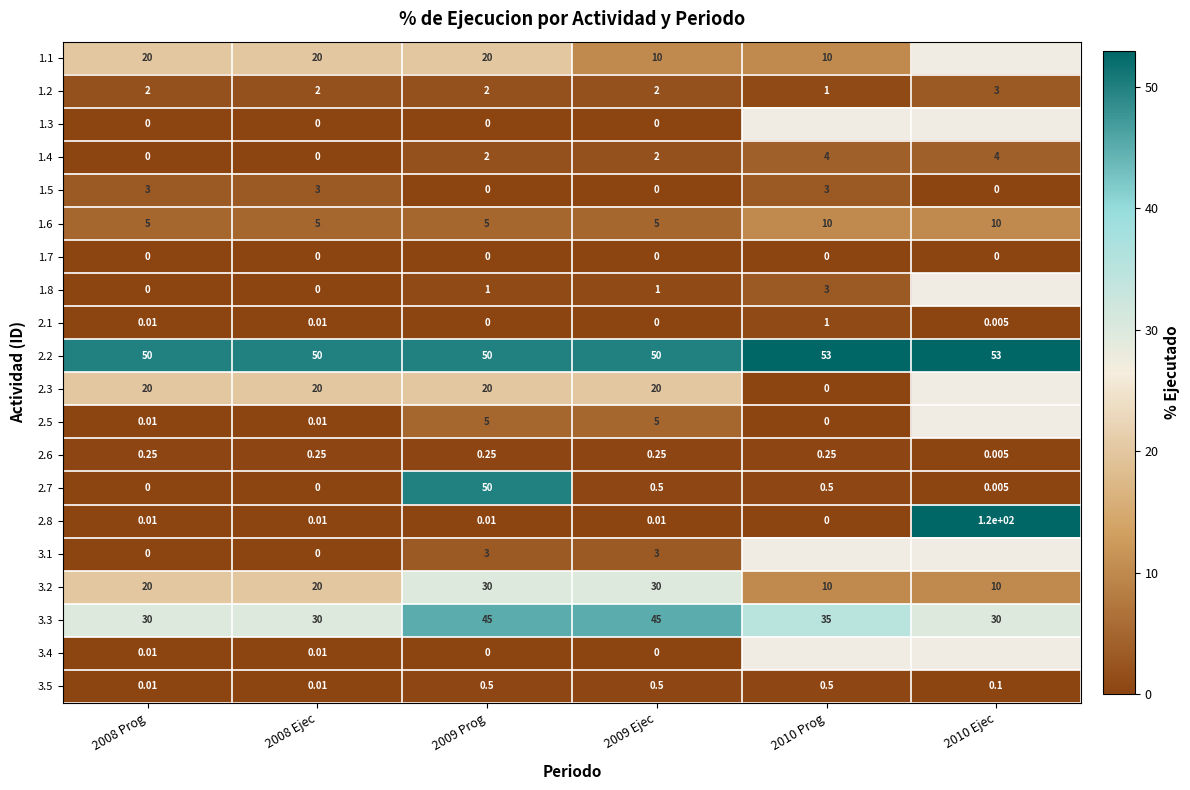

Is the value of 1.6 at 2010 Ejec greater than the value of 2.3 at 2008 Prog?

No